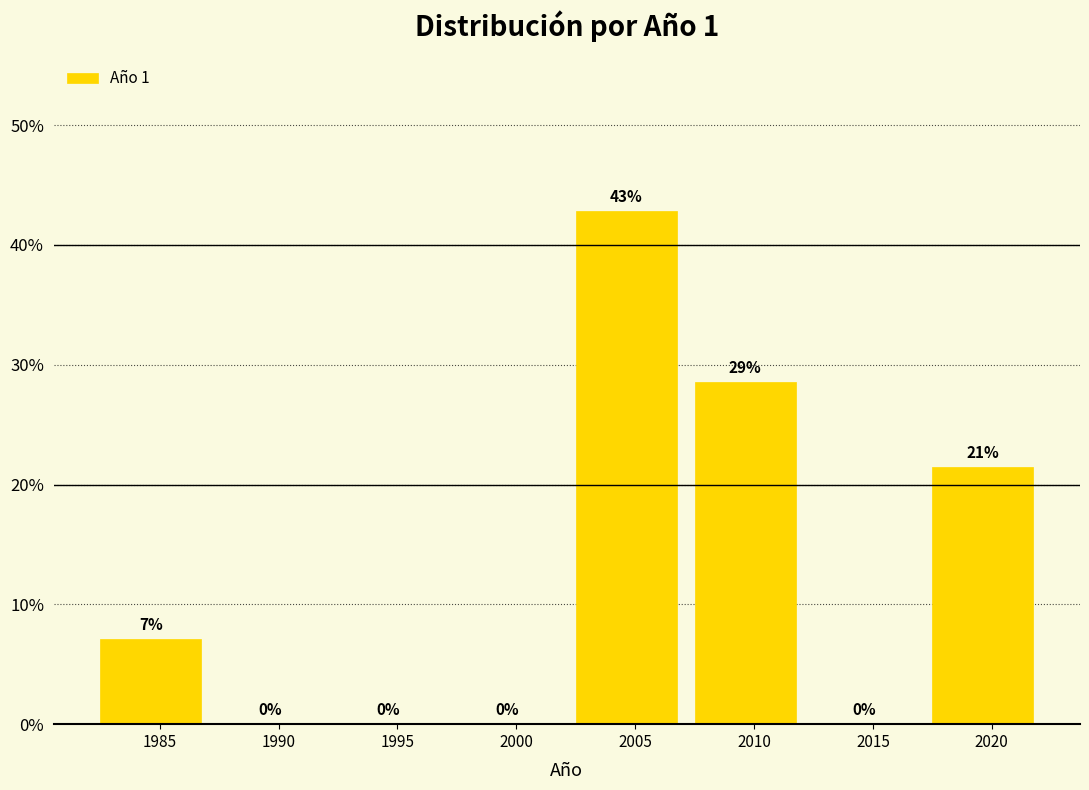

At which category does the chart reach its peak across all series?

2005